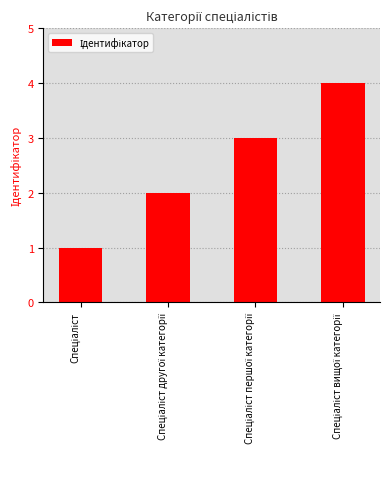

How many values are below 3?

2